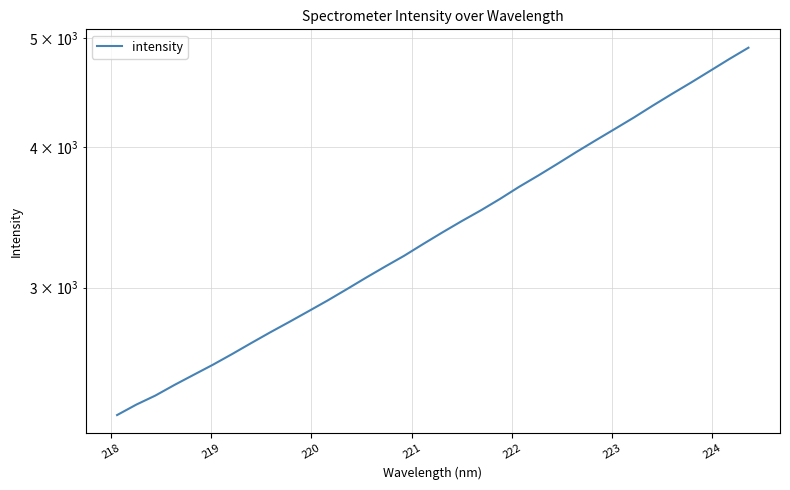

What is the value of the 10th point from the left?

2797.1